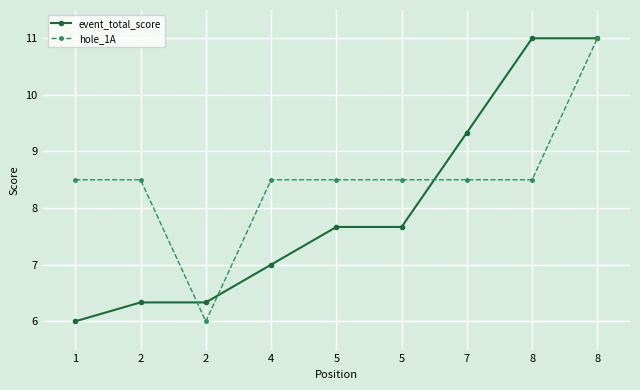

What is the value of the event_total_score point at the 1st from the left?

6.0